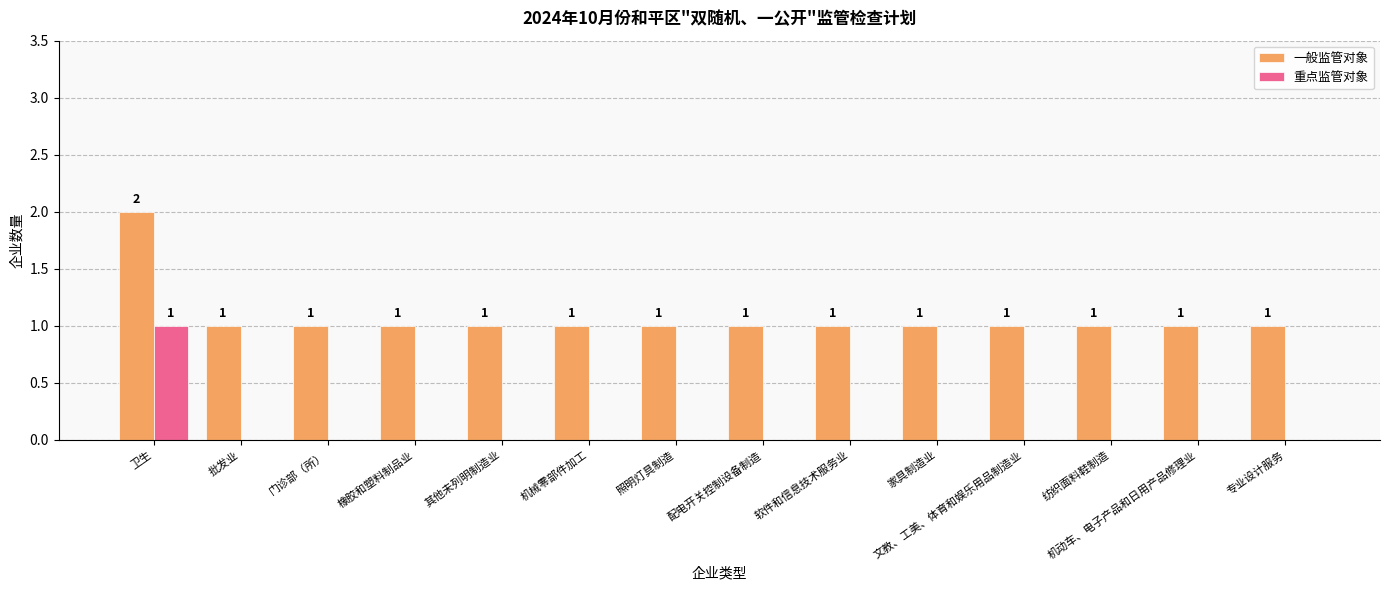

What are all the series names shown in the legend?

一般监管对象, 重点监管对象